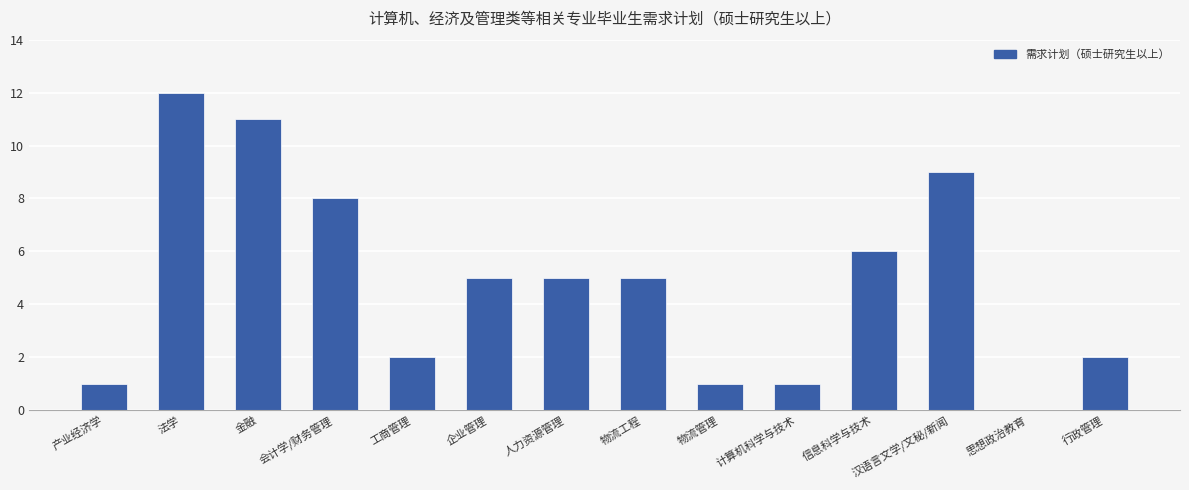

What is the ratio of the value at 金融 to the value at 工商管理?

5.5